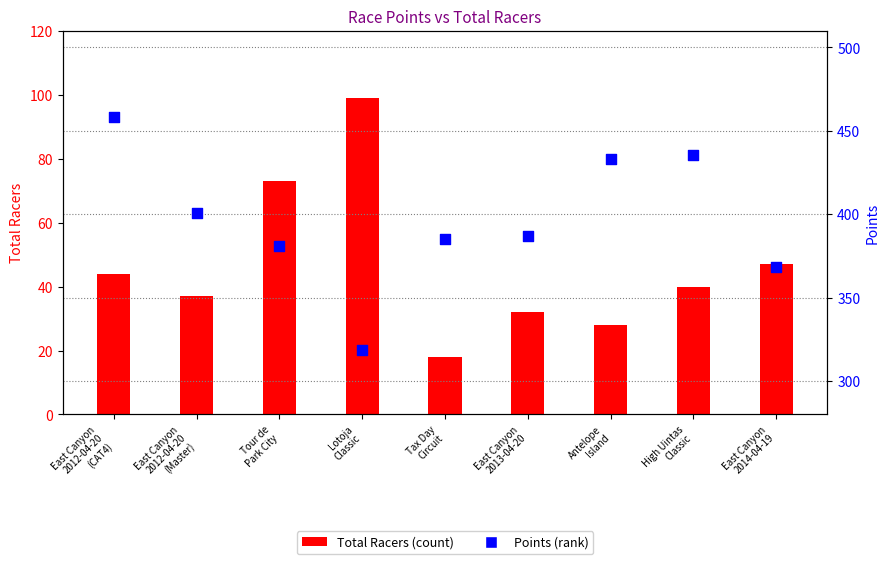

At which category is the sum across all series the highest?

East Canyon
2012-04-20
(CAT4)